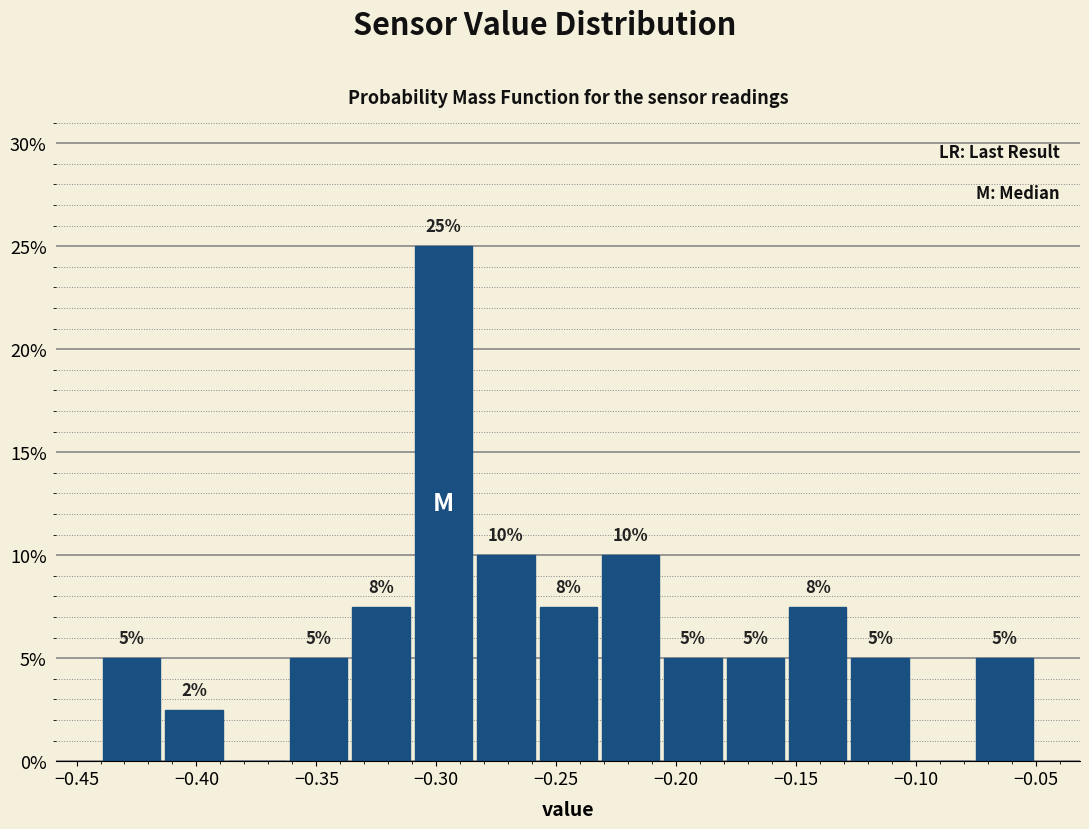

Which range on the x-axis has the tallest bar?

-0.310 to -0.284